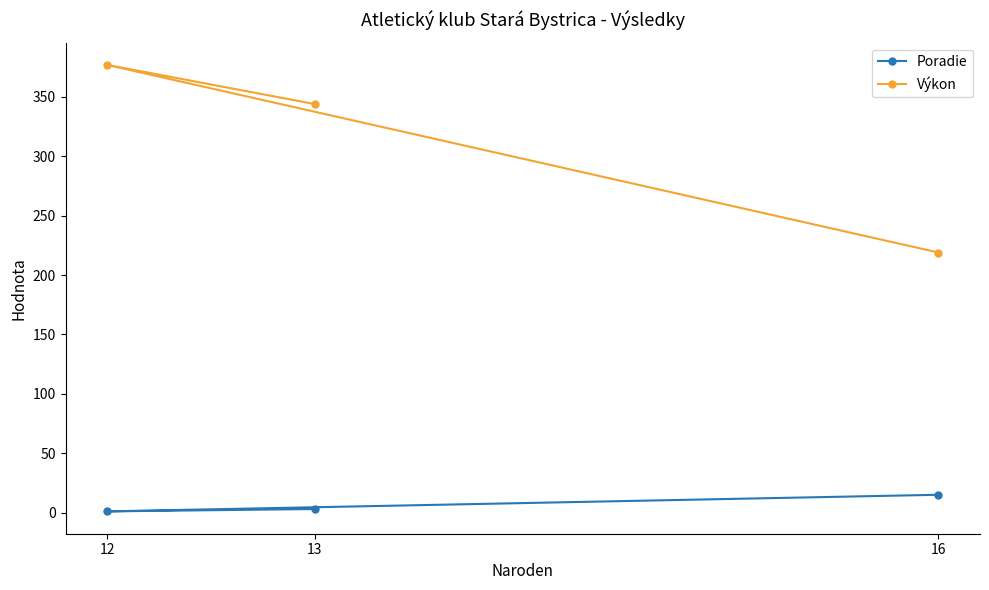

Count the Výkon values in the range 219 to 377.

3